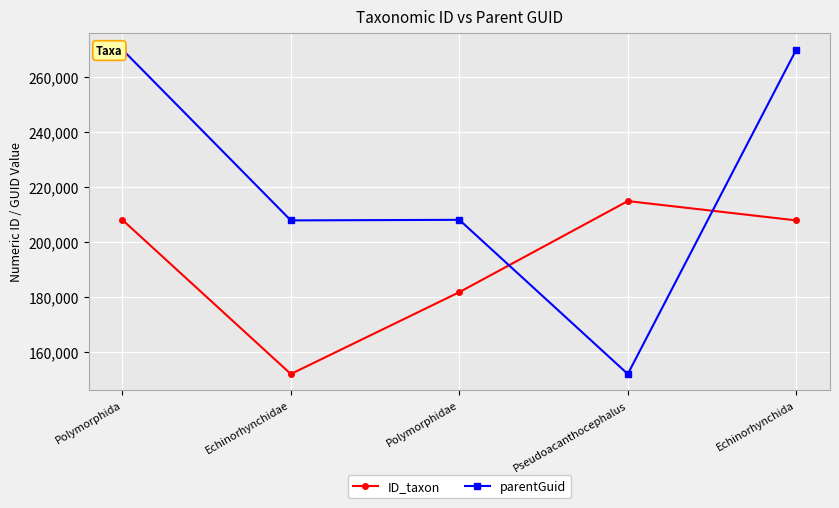

Where is ID_taxon nearest to the value 183378?

Polymorphidae